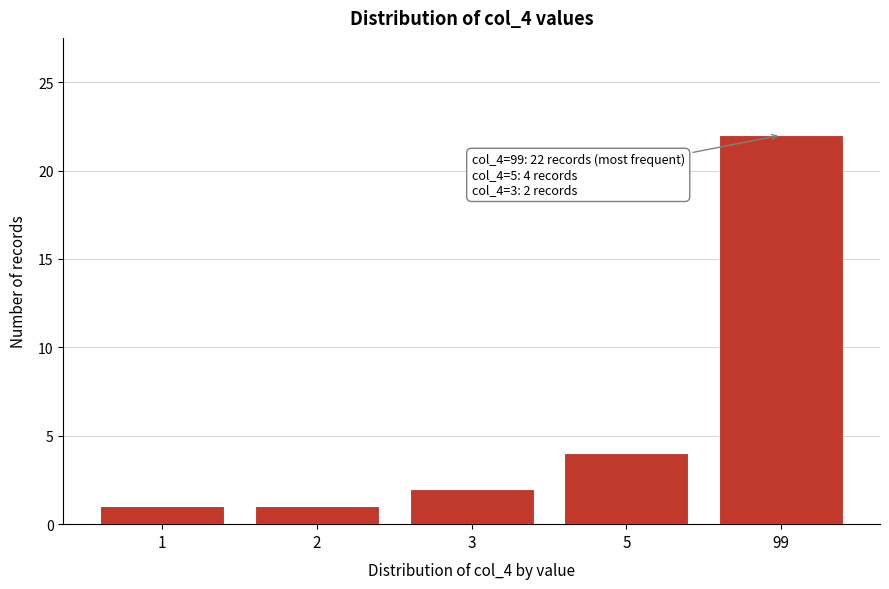

Reading left to right, list all the values displayed in this chart.

1=1	2=1	3=2	5=4	99=22